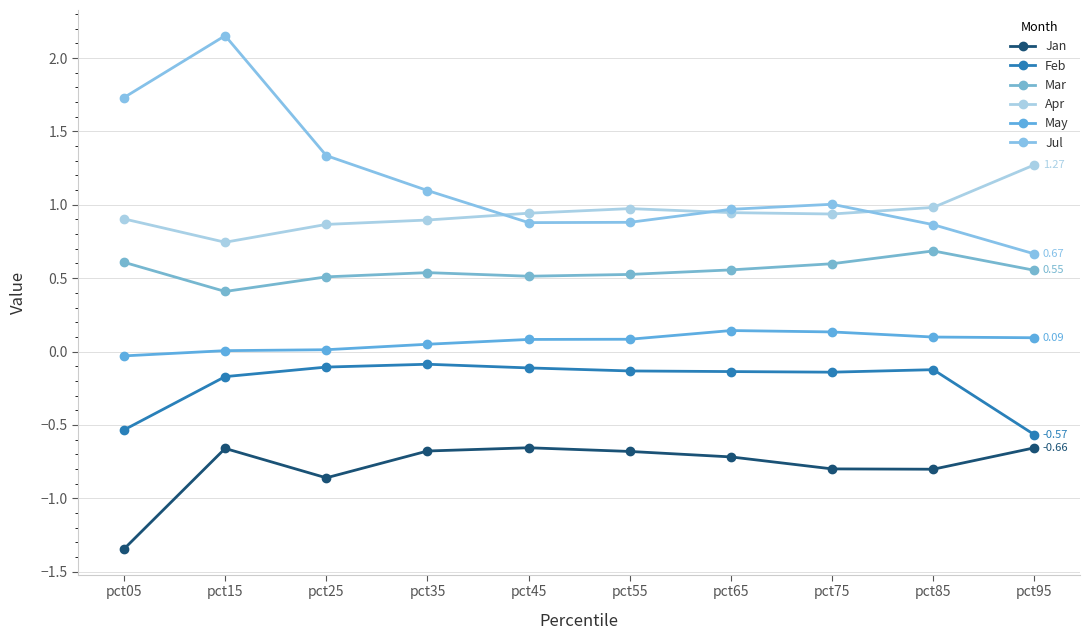

What is the difference between the maximum and minimum values in the Mar series?

0.3